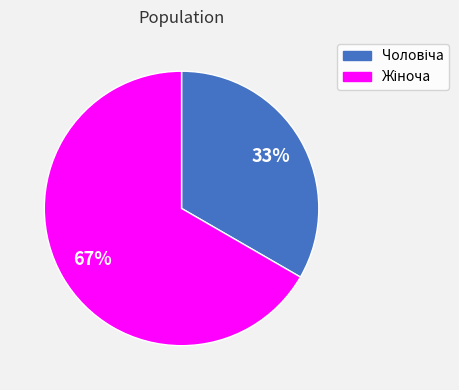

How many slices are in this pie chart?

2